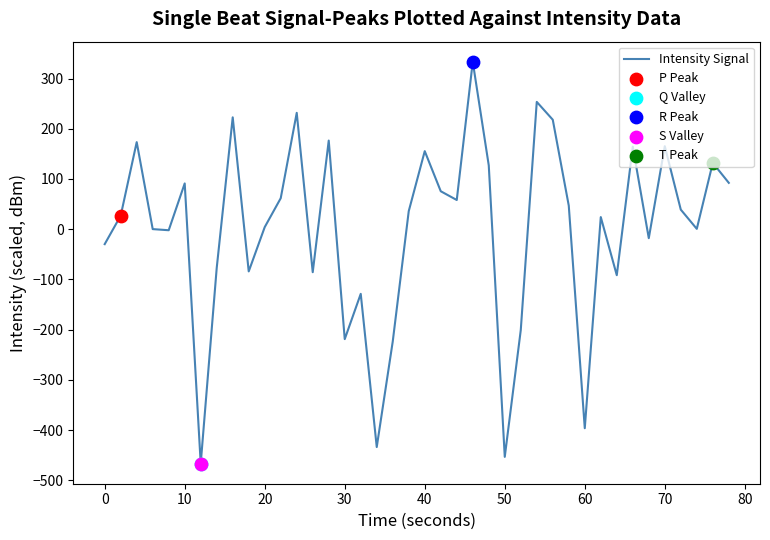

What is the difference between the maximum and minimum values?

800.0